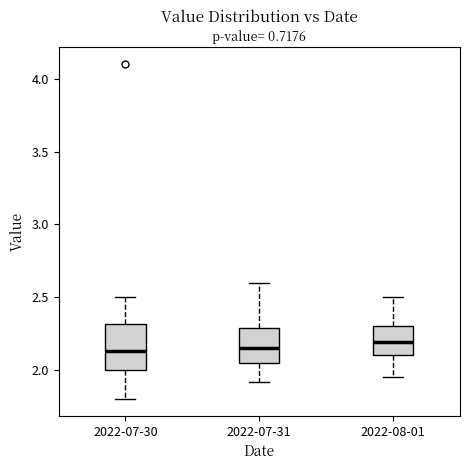

Reading left to right, transcribe this box plot: for each box, give where its median line is, the range the box spans, and where its two whiskers end, as read against the y-axis. The values are not printed on the chart, so give them approximately, as read against the axis.

2022-07-30: median 2.15, box 2.00 to 2.30, whiskers 1.80 to 2.50
2022-07-31: median 2.15, box 2.05 to 2.30, whiskers 1.90 to 2.60
2022-08-01: median 2.20, box 2.10 to 2.30, whiskers 1.95 to 2.50